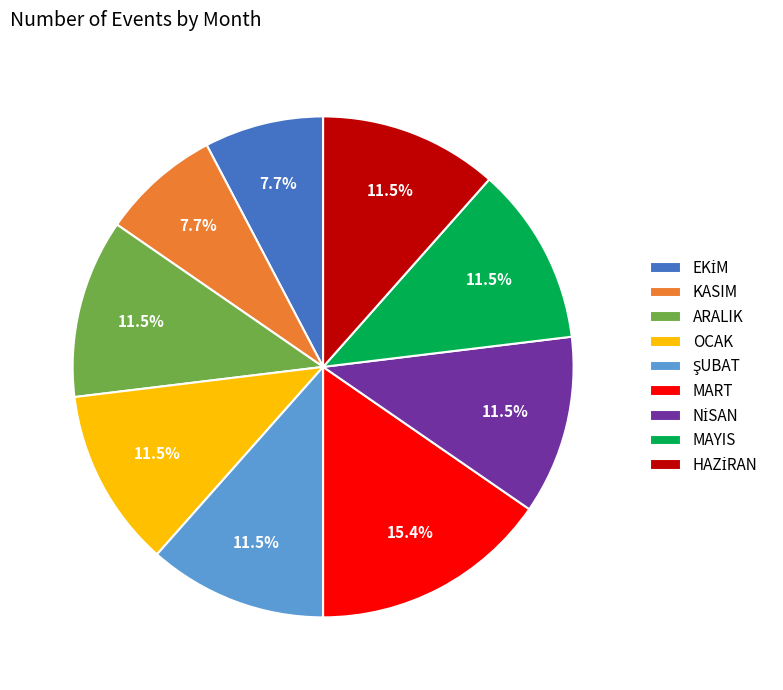

The MART slice represents 15% of the pie. True or false?

True